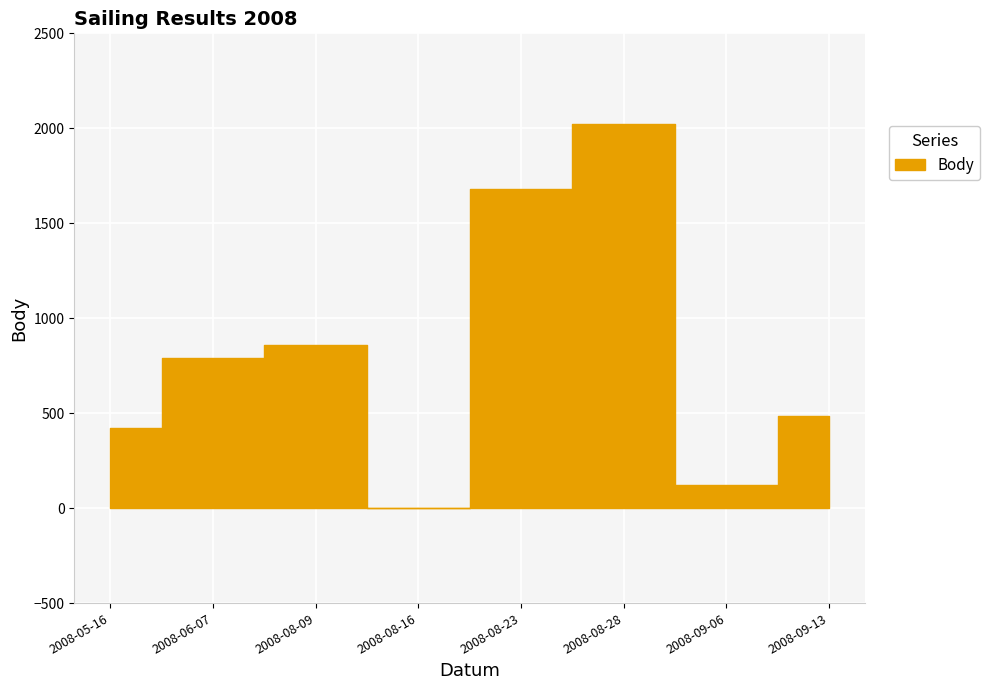

Which series has the largest total across all categories?

Body